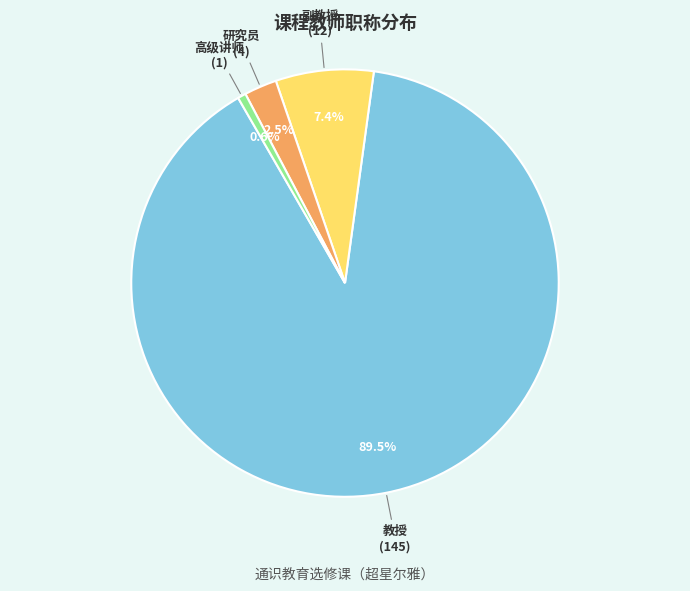

To the nearest percent, what is the difference between the largest and smallest slice percentages?

89%